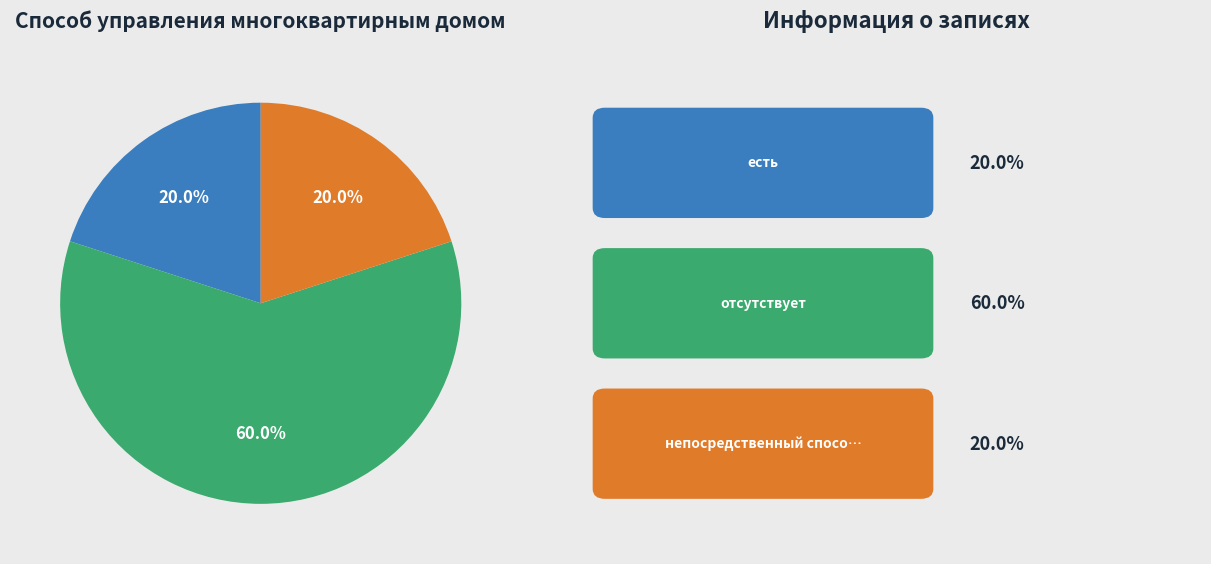

Does any single category account for the majority?

Yes